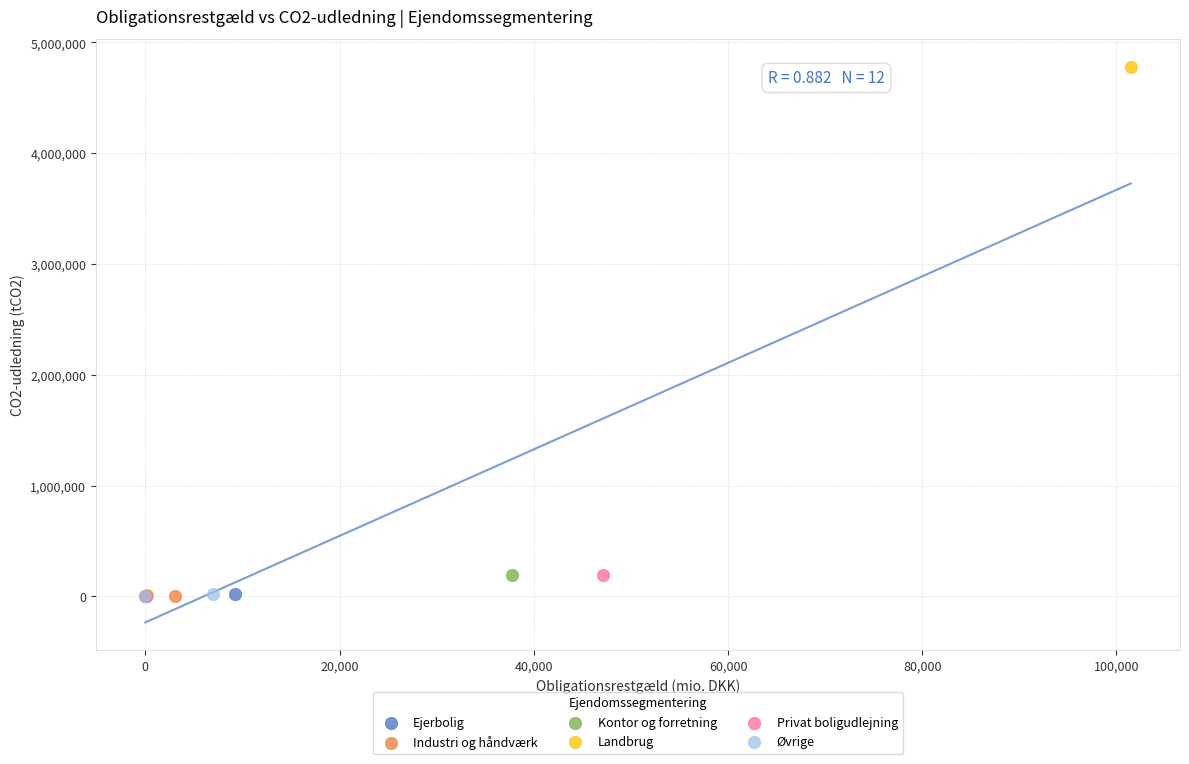

Which series has the widest spread of Y values?

Landbrug